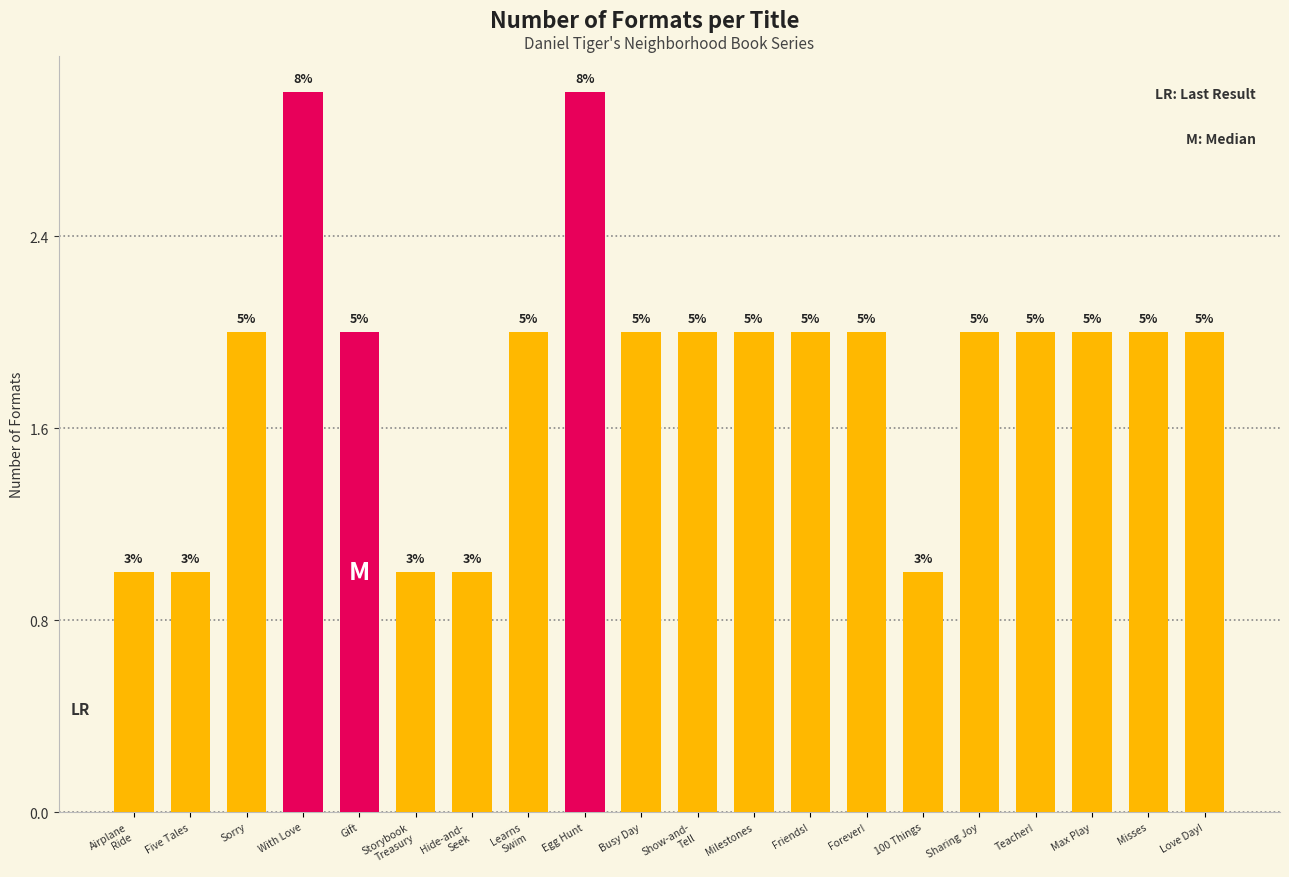

Does the chart contain stacked bars?

No